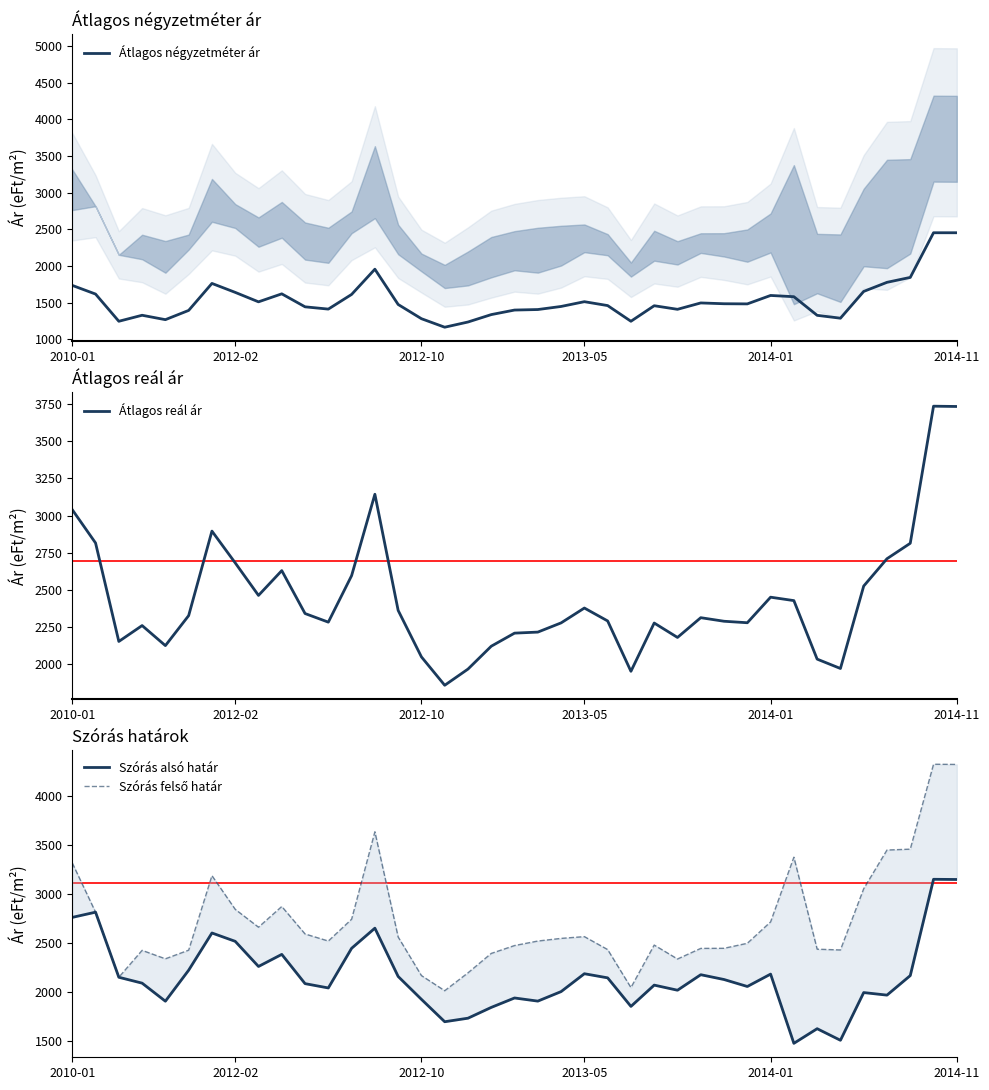

True or false: Átlagos reál ár and Átlagos négyzetméter ár intersect in this chart.

False